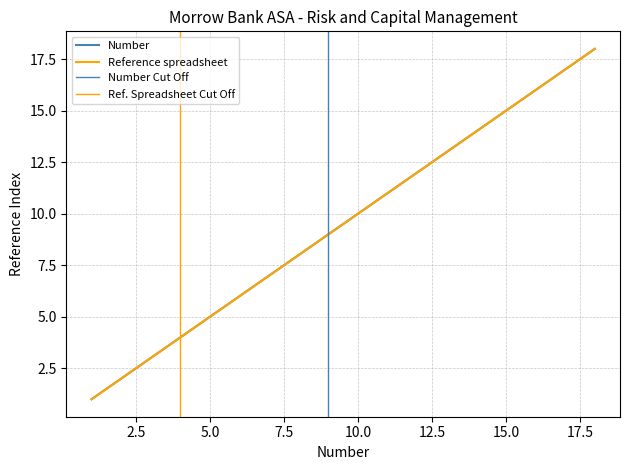

Reading left to right, list all the values displayed in this chart.

Number: 1	2	3	4	5	6	7	8	9	10	11	12	13	14	15	16	17	18
Reference spreadsheet: 1	2	3	4	5	6	7	8	9	10	11	12	13	14	15	16	17	18